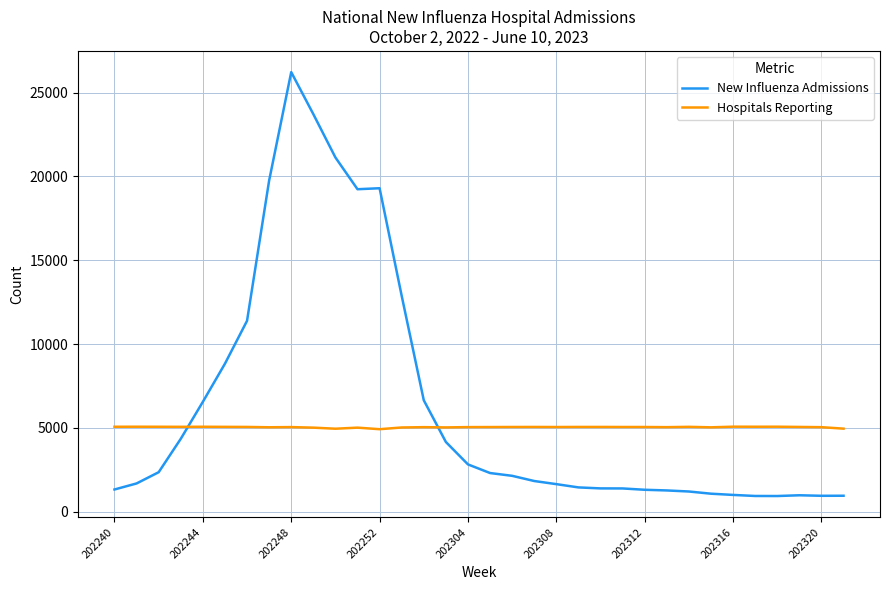

What is the highest value of the Hospitals Reporting series?

5077